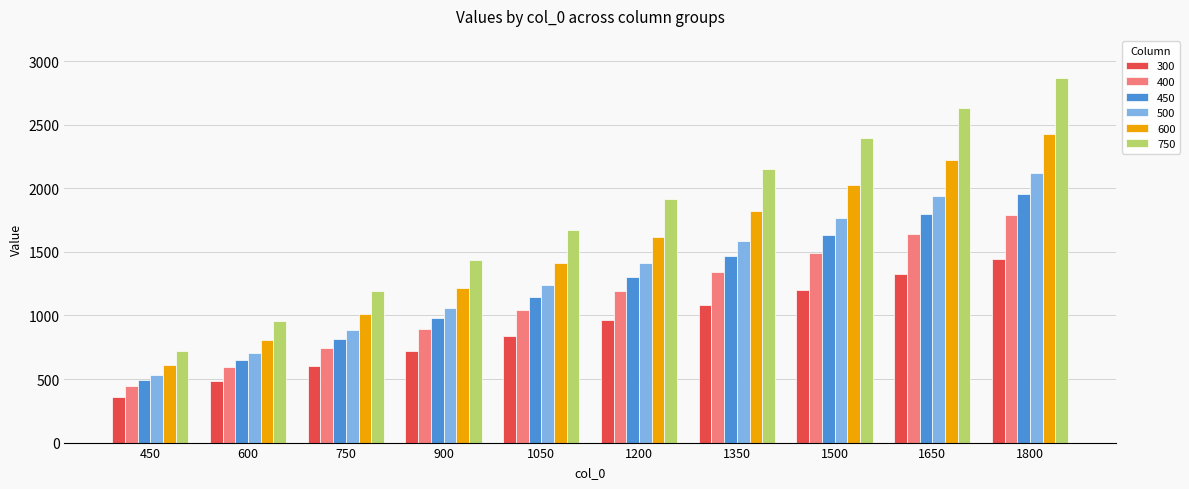

What is the sum of all 300 values?

9023